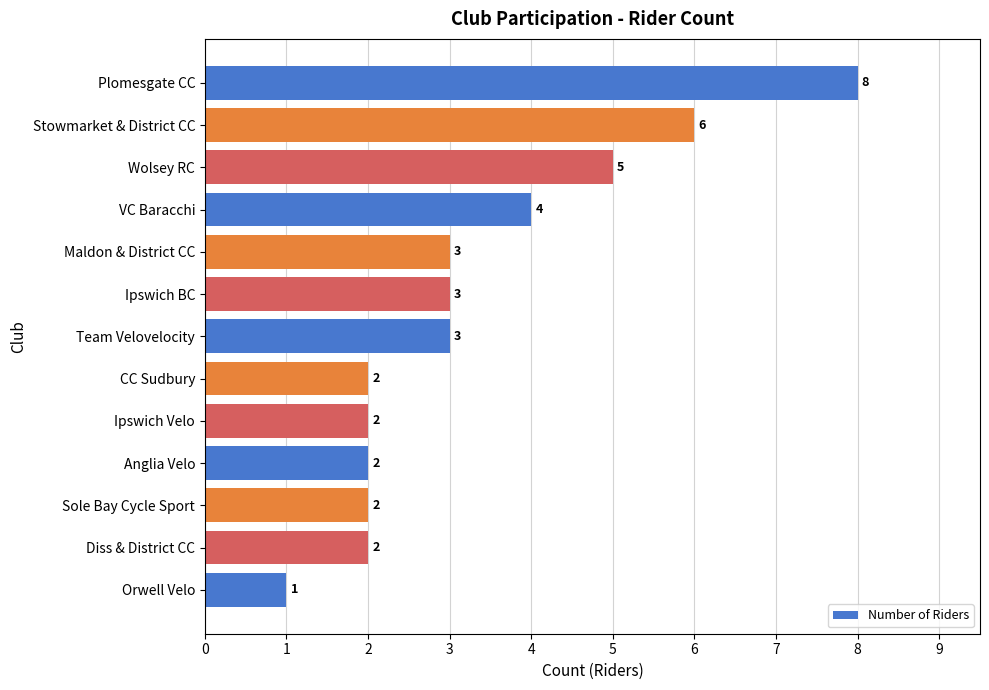

Is it true that the value at Diss & District CC is 2?

True